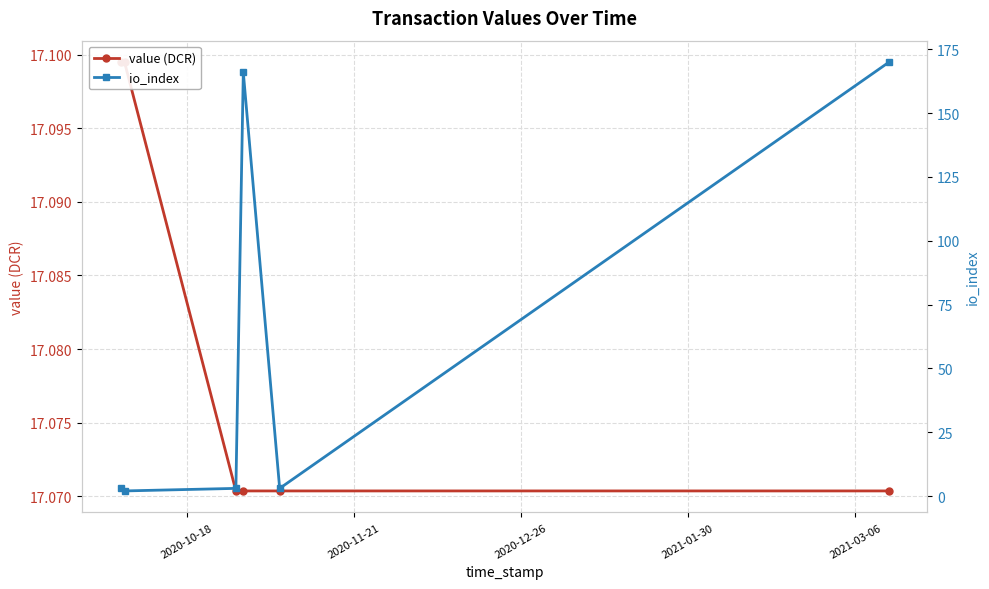

List the series in order of their overall mean, lowest first.

value (DCR), io_index